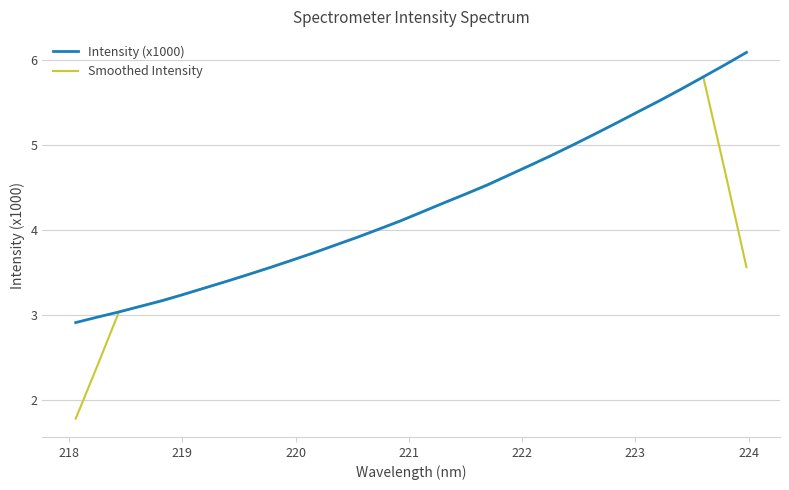

Rank the series by their maximum value, from lowest to highest.

Smoothed Intensity, Intensity (x1000)